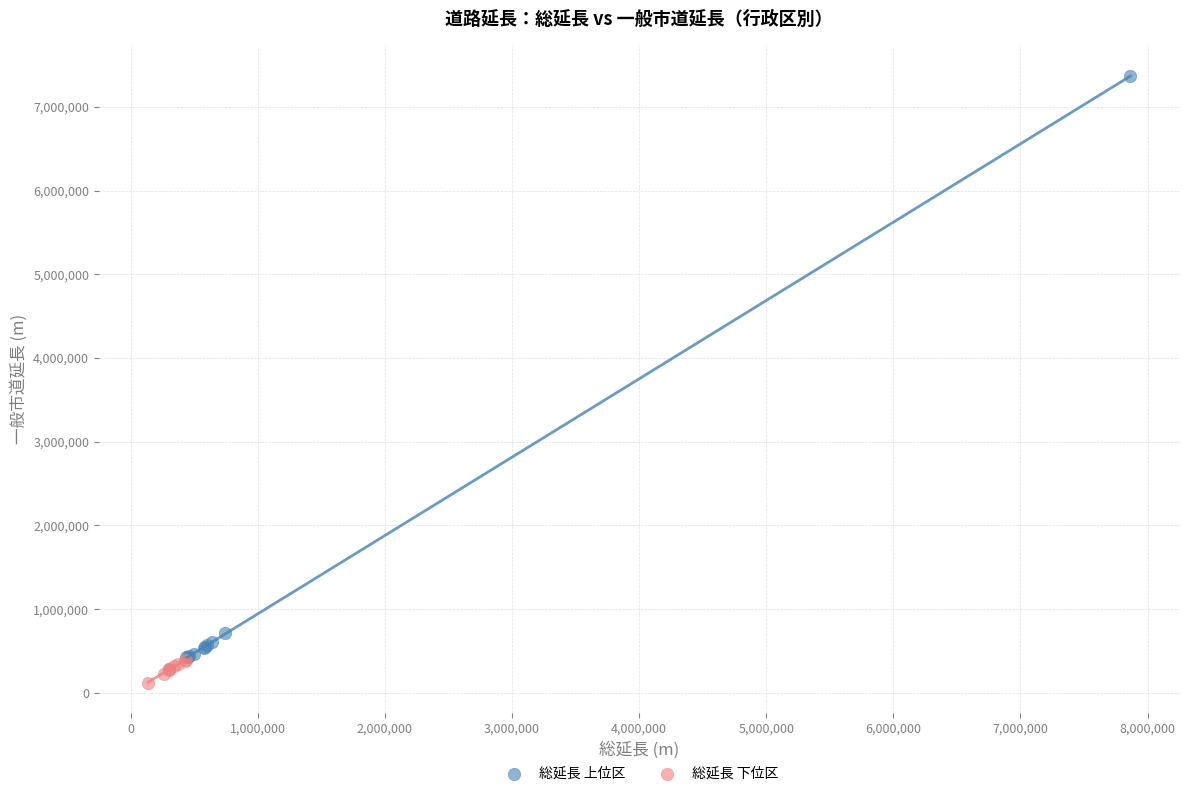

Which series reaches the maximum Y coordinate?

総延長 上位区